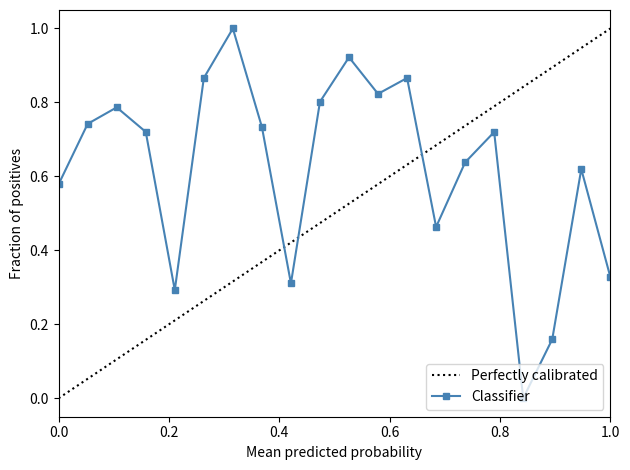

Between 14 and 2, which is larger?

2